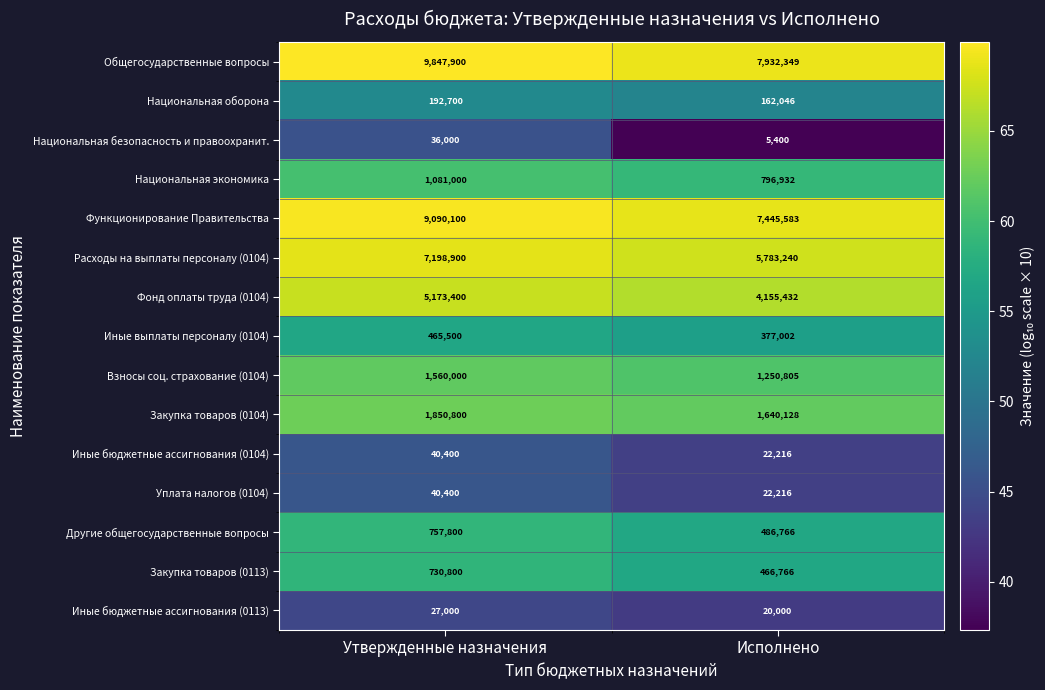

What is the lowest value of the Национальная экономика series?

796932